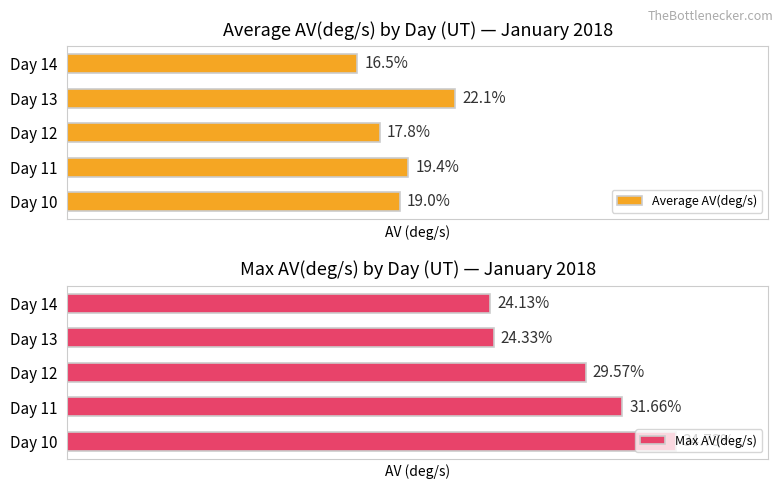

Rank the series by their maximum value, from lowest to highest.

Average AV(deg/s), Max AV(deg/s)